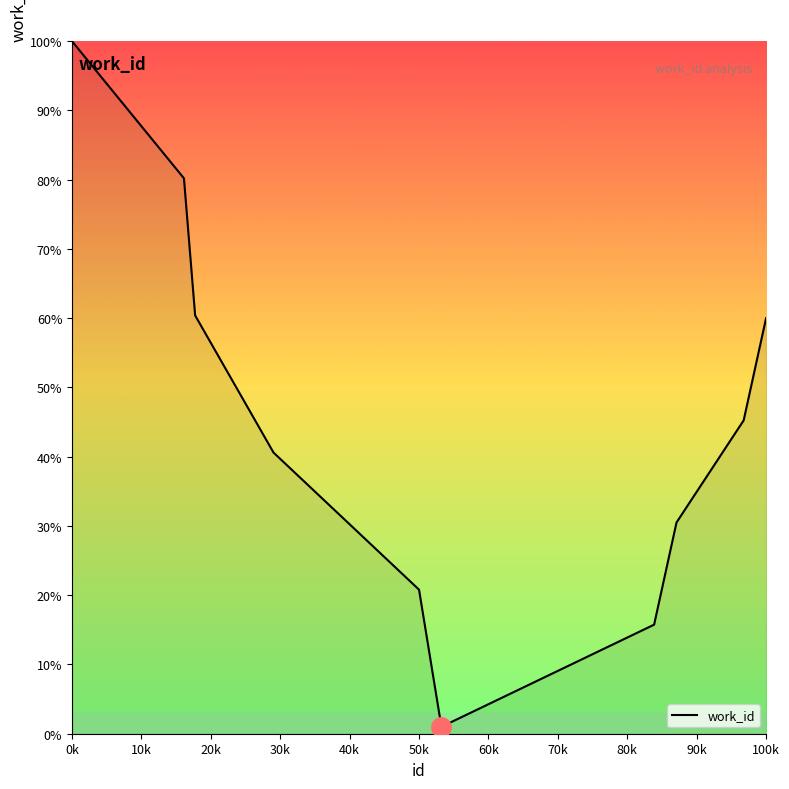

What is the greatest value displayed?

100.0